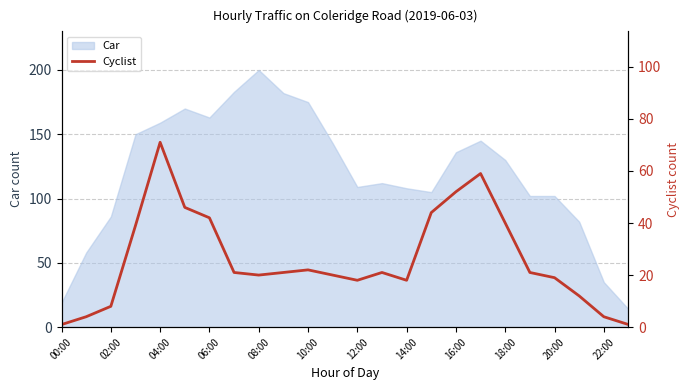

What is the label of the 4th point from the right?

20:00